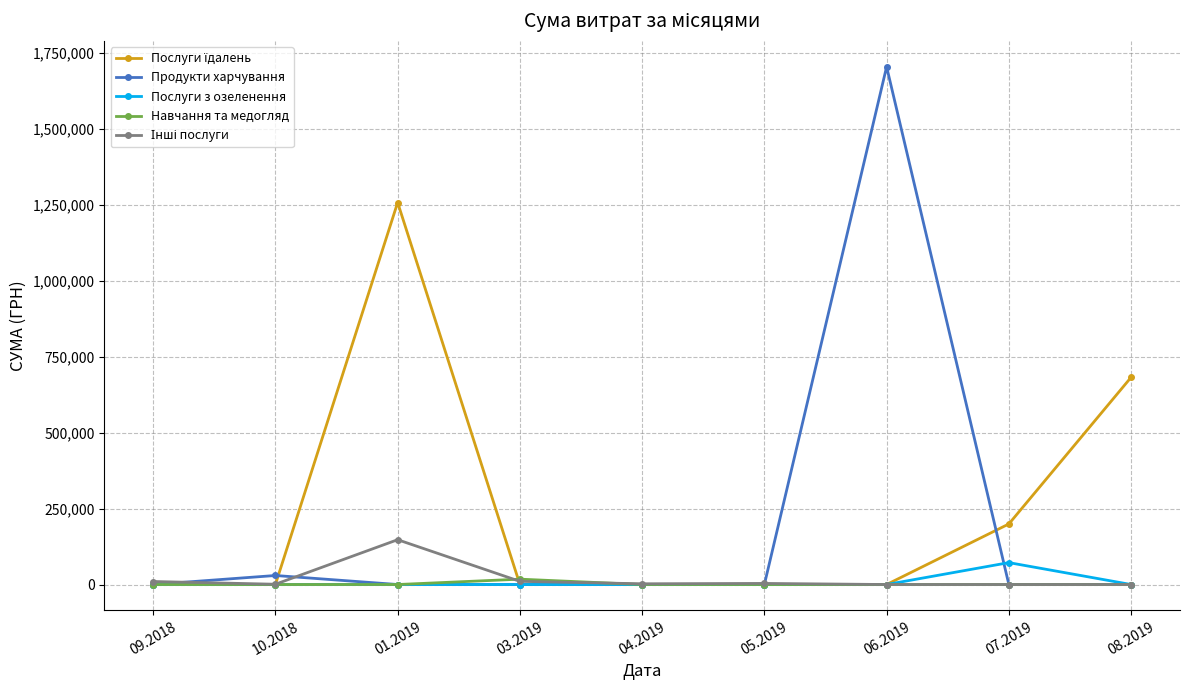

At how many categories does at least one series exceed 230760?

3